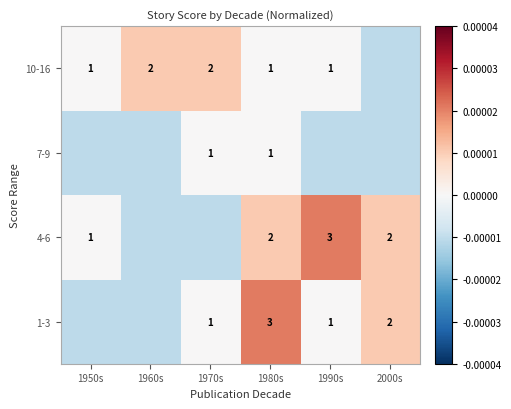

Count the number of data series in this chart.

4